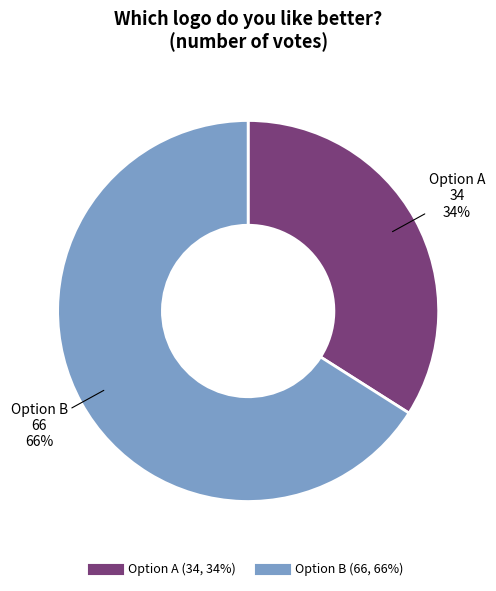

Which category has the biggest portion of the pie?

Option B